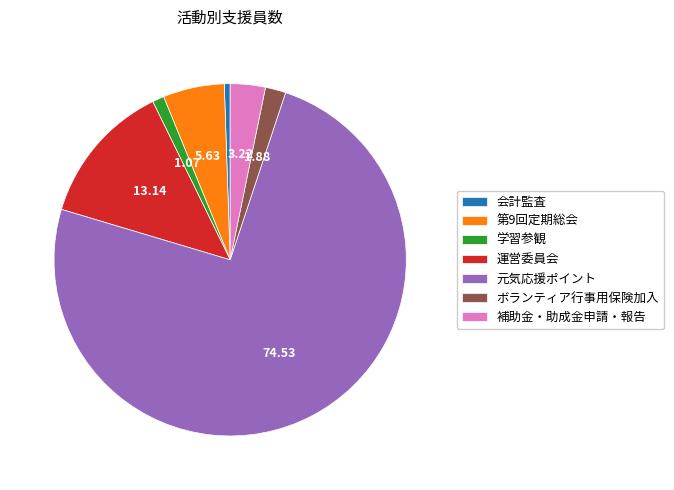

The 学習参観 slice represents 1% of the pie. True or false?

True